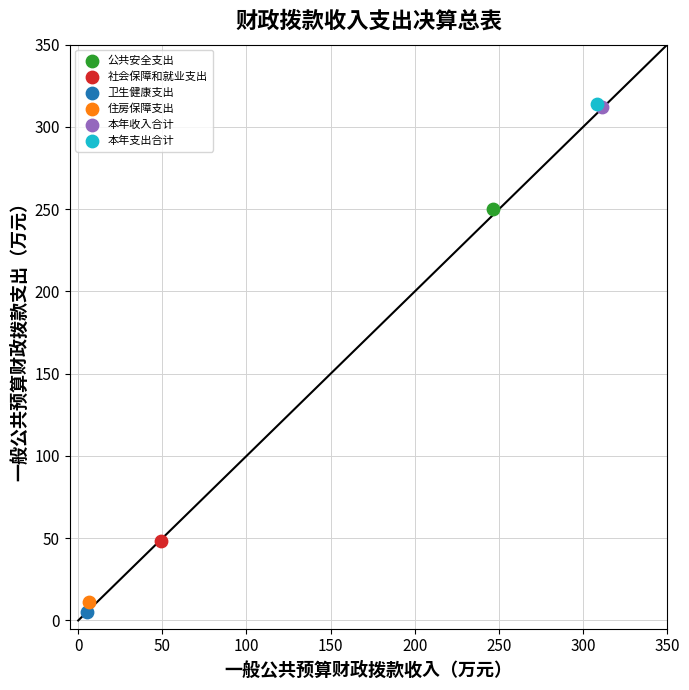

What are all the series names shown in the legend?

公共安全支出, 社会保障和就业支出, 卫生健康支出, 住房保障支出, 本年收入合计, 本年支出合计